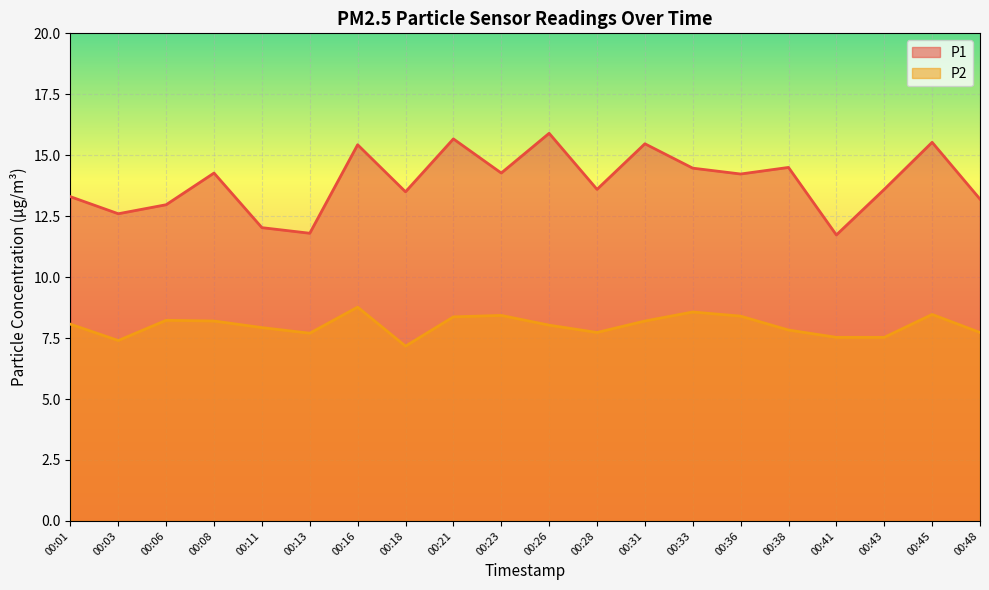

How many lines are shown in the chart?

2